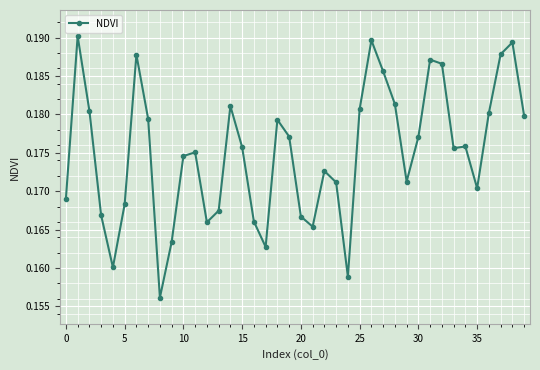

What is the sum of all values?

7.0